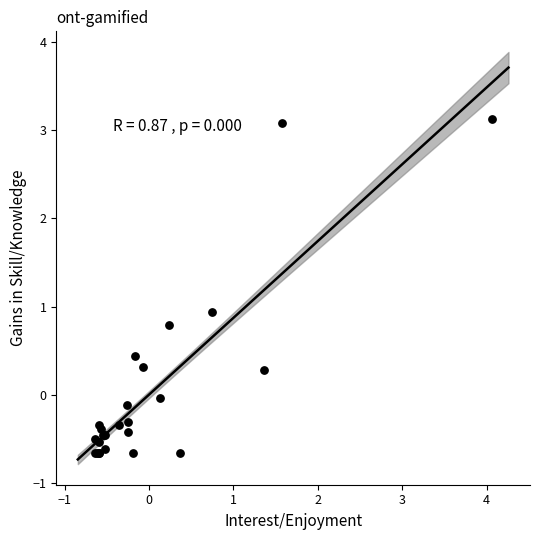

What Y value in the scatter plot is closest to 1?

0.9